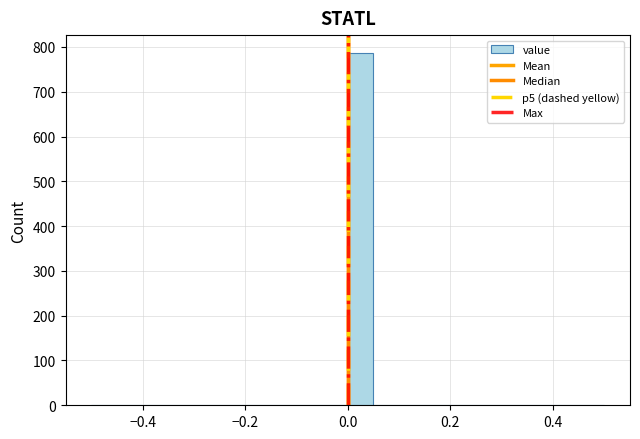

Read against the x-axis, roughly where is the centre of the tallest bar?

0.02